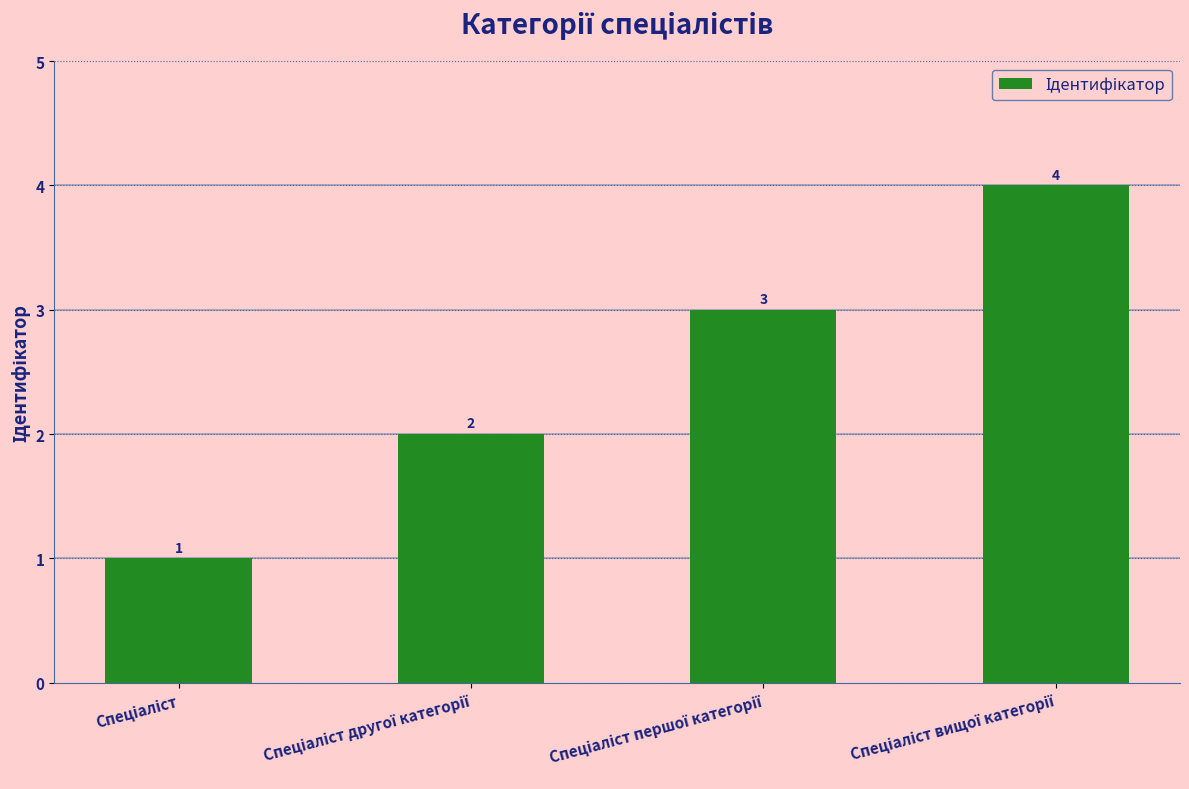

What is the value of the 4th bar from the left?

4